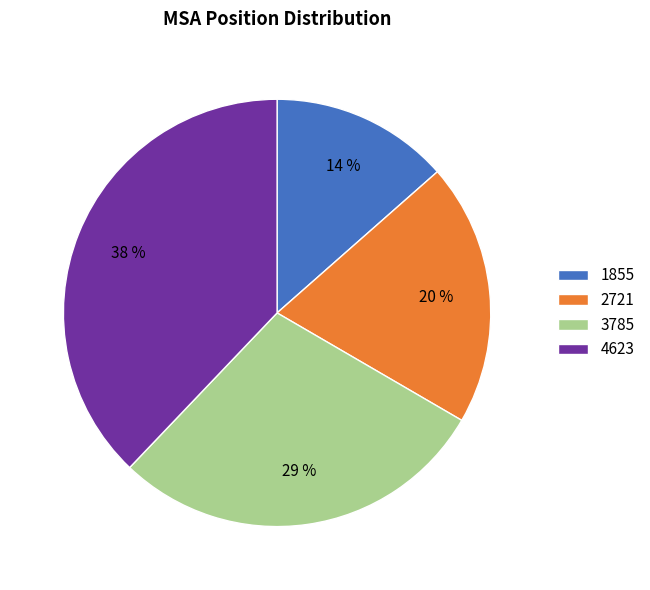

Which has a higher value, 4623 or 2721?

4623